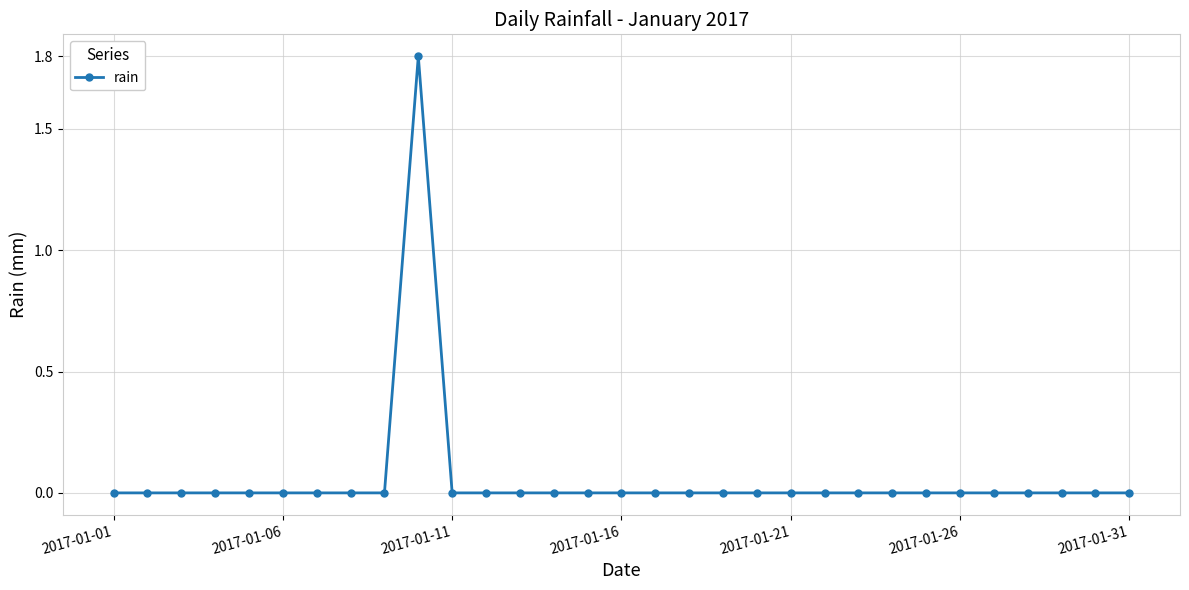

What is the sum of all values?

1.8